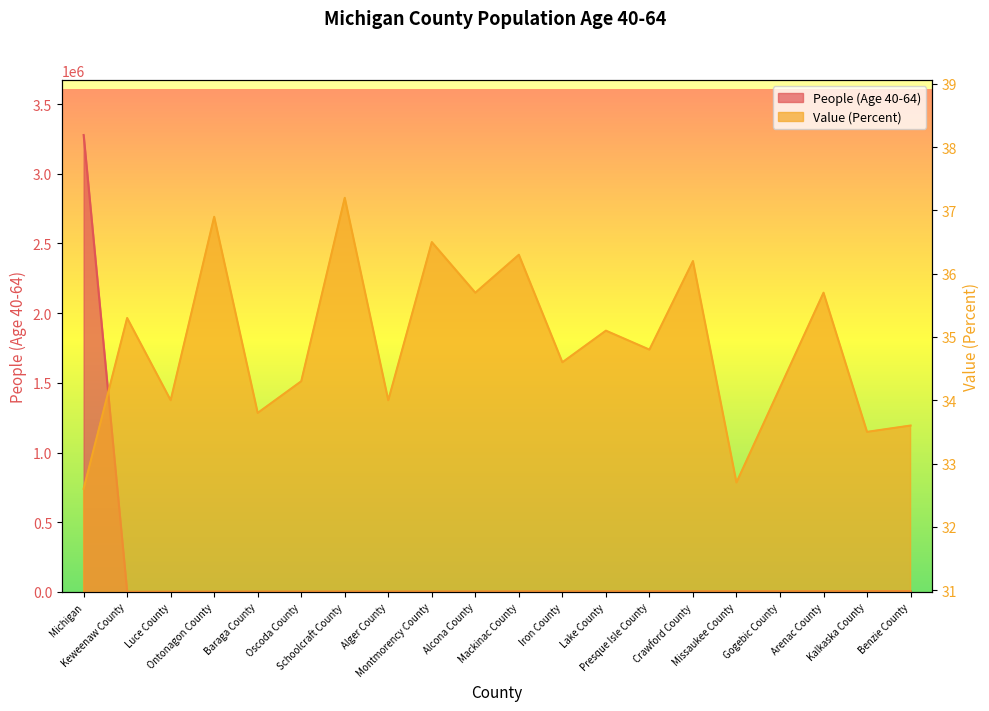

What is the sum of the Value (Percent) values at Arenac County and Oscoda County?

70.0